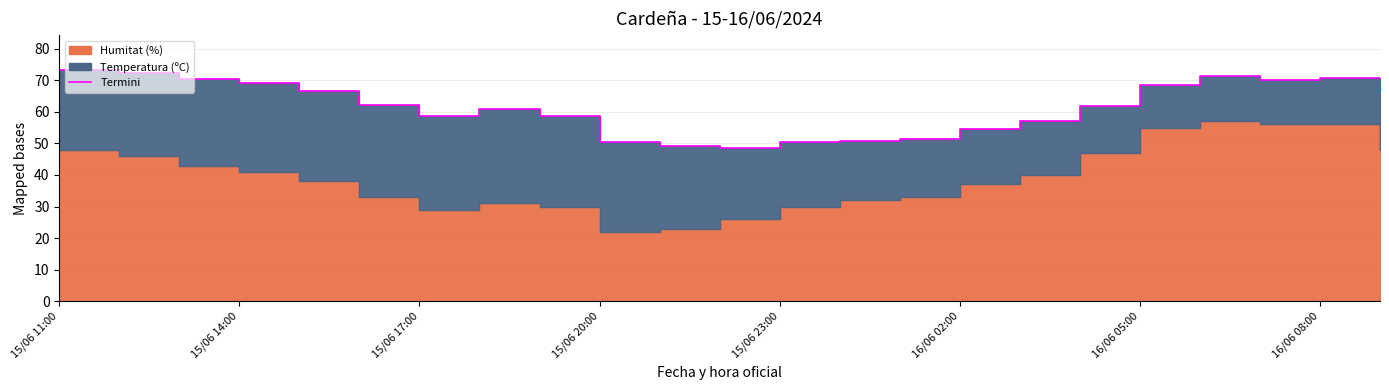

What is the sum of all values?

1414.2